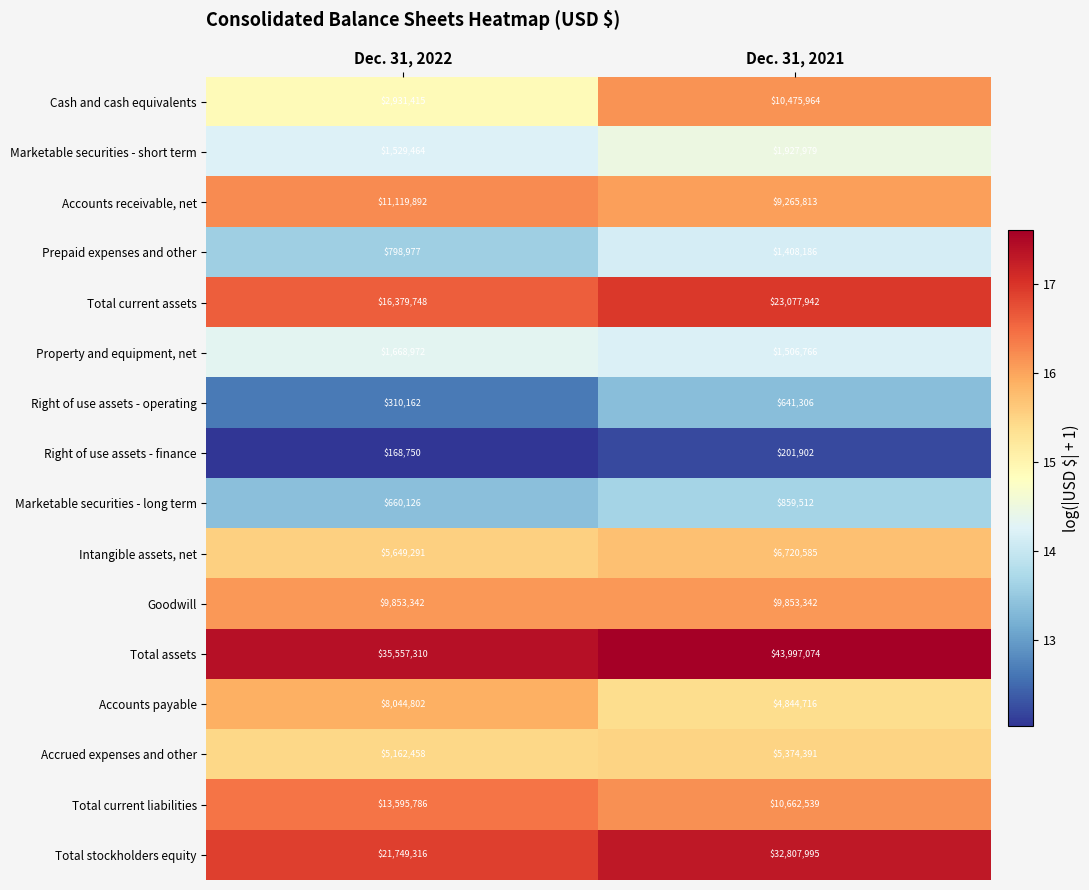

What is the total value across all series at Dec. 31, 2021?

163626012